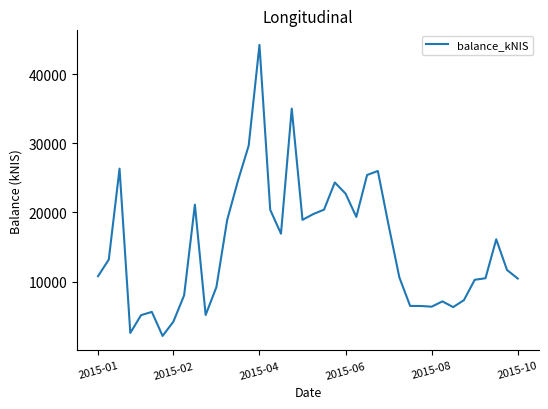

What is the difference between the maximum and minimum values?

42115.4